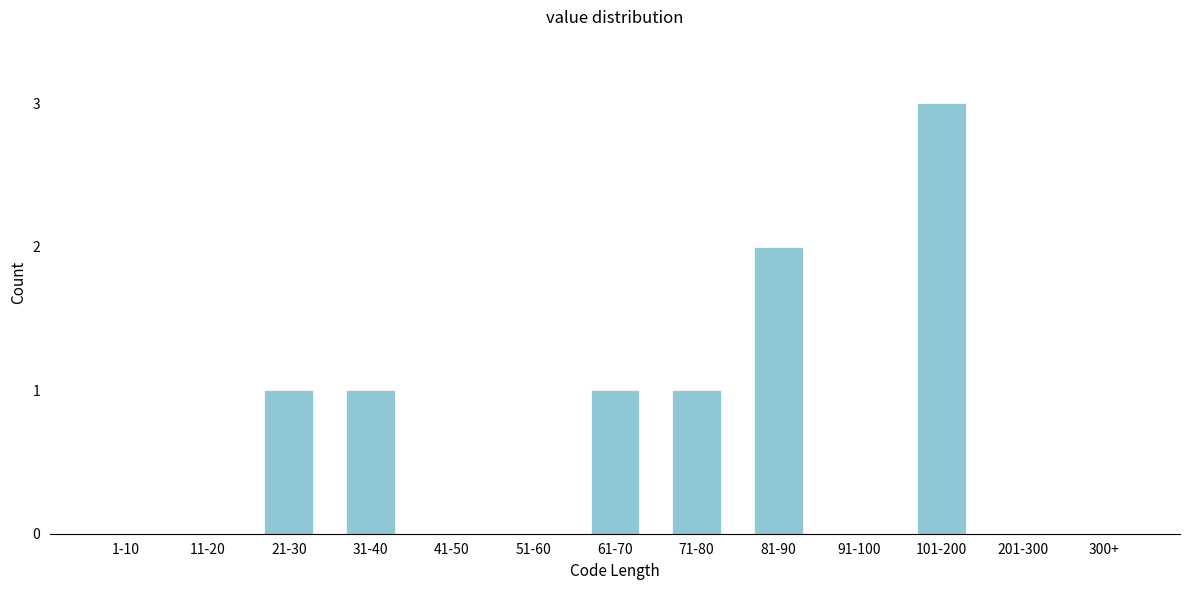

Reading left to right, extract all data points from this chart.

1-10=0	11-20=0	21-30=1	31-40=1	41-50=0	51-60=0	61-70=1	71-80=1	81-90=2	91-100=0	101-200=3	201-300=0	300+=0